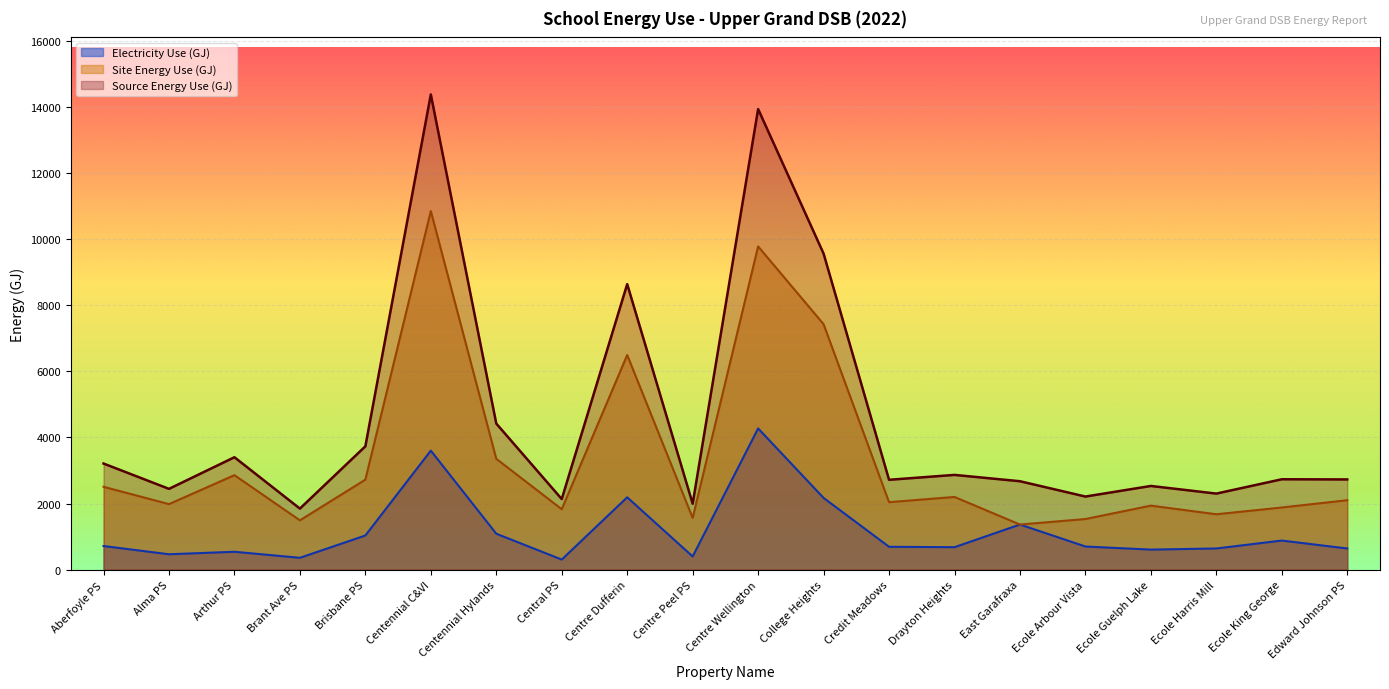

At which category does Site Energy Use (GJ) reach its first local peak?

Arthur PS